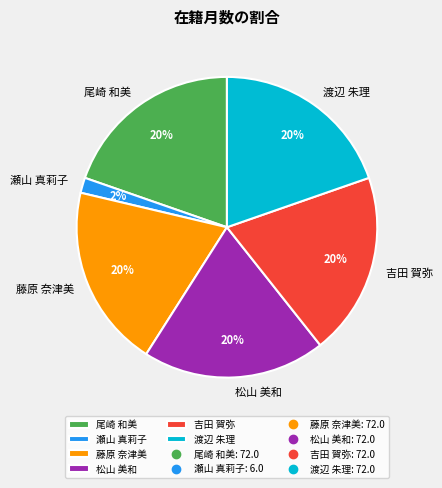

To the nearest percent, what is the average slice percentage?

17%